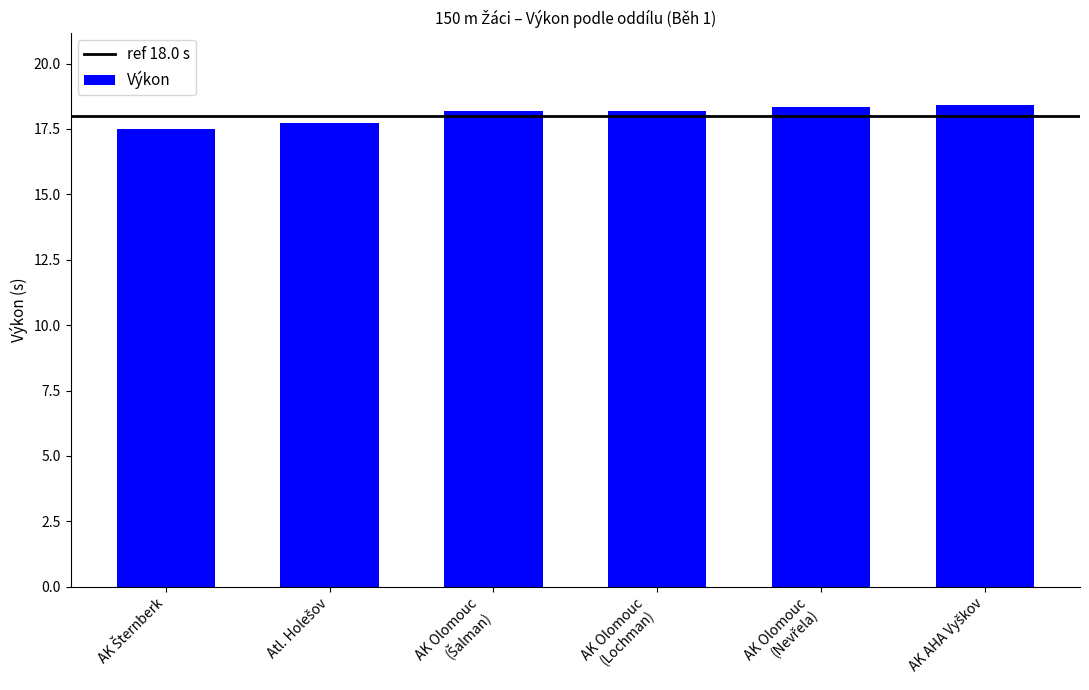

What is the average value?

18.1